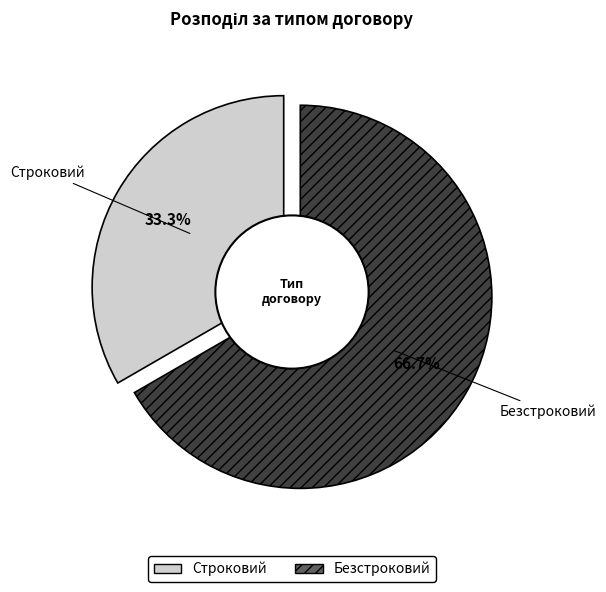

Approximately how many times larger is the value at Безстроковий compared to Строковий?

2.0